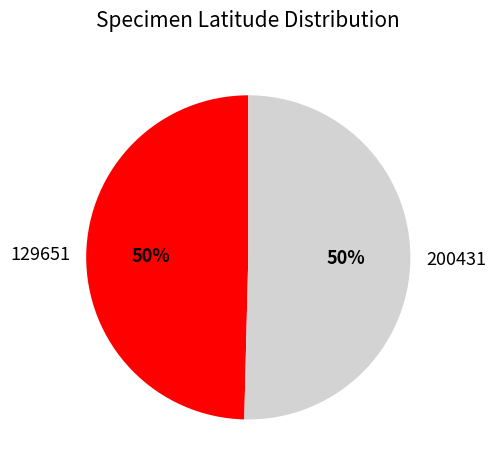

What percentage is the 129651 slice, to the nearest percent?

50%